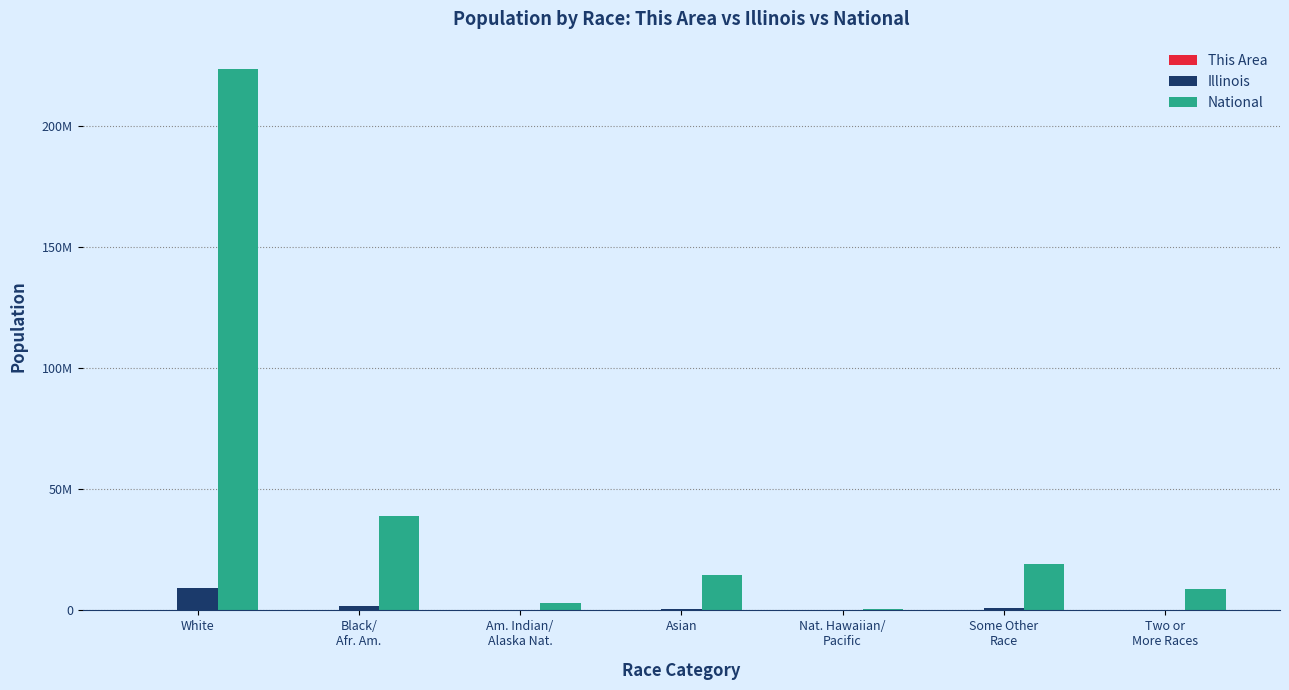

What is the label of the 6th bar from the right?

Black/
Afr. Am.